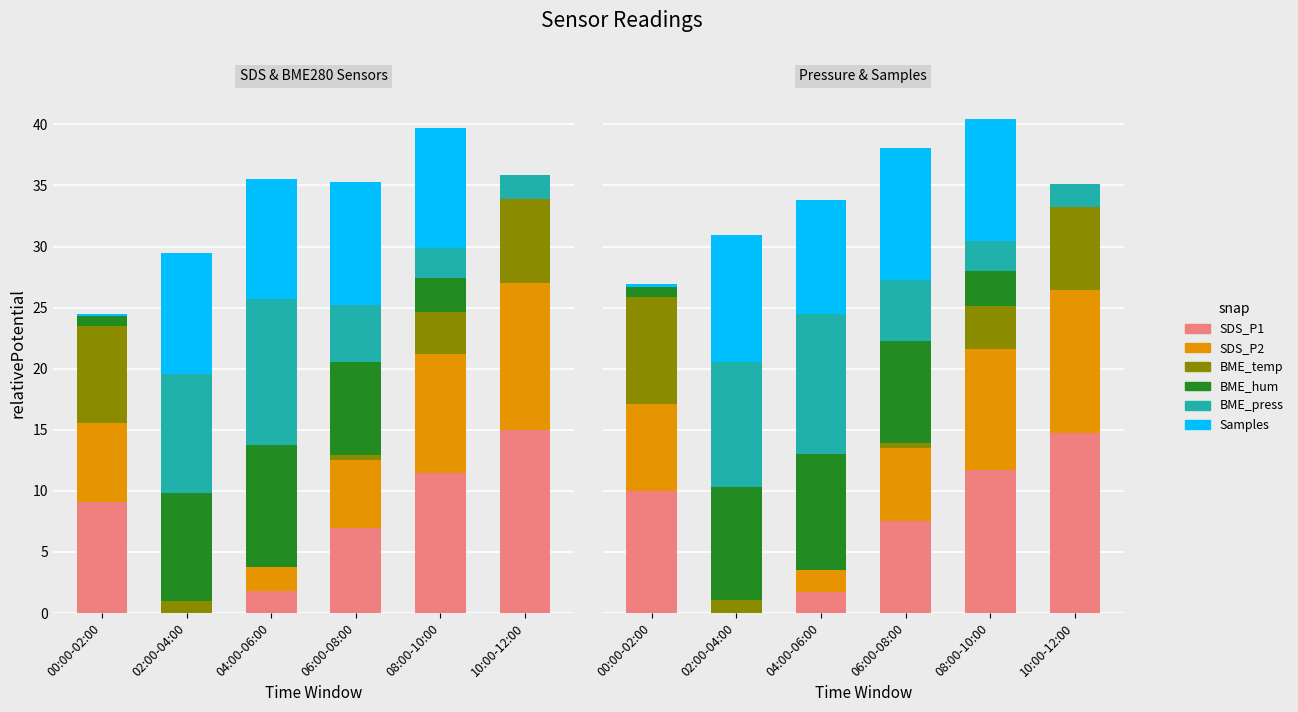

Rank the series at 08:00-10:00 from highest to lowest value.

SDS_P1, Samples, SDS_P2, BME_temp, BME_hum, BME_press